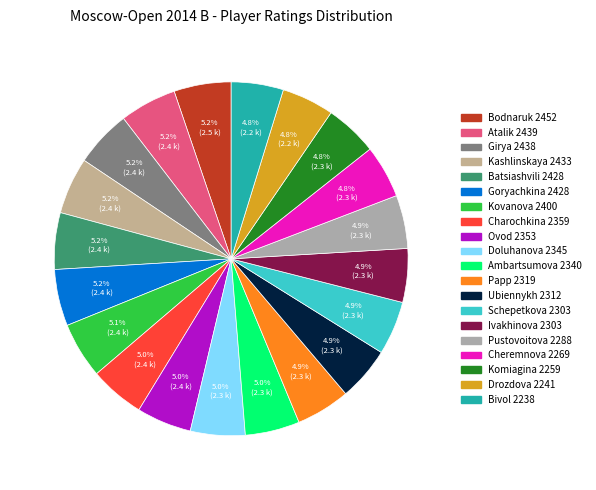

How many slices are in this pie chart?

20